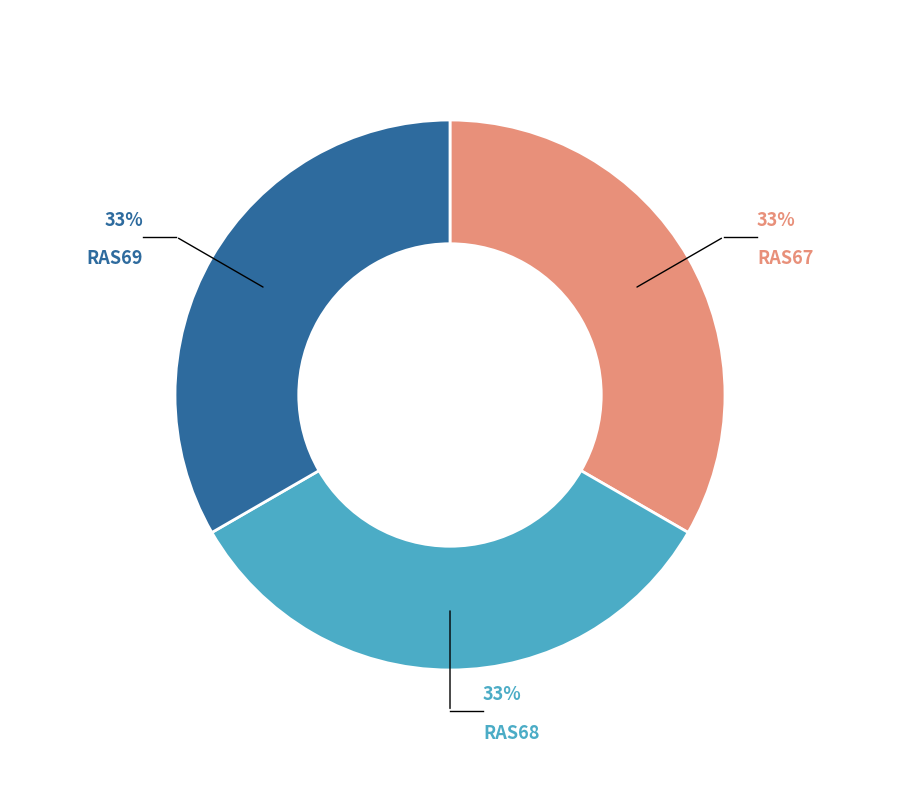

What is the ratio of the value at RAS69 to the value at RAS68?

1.0